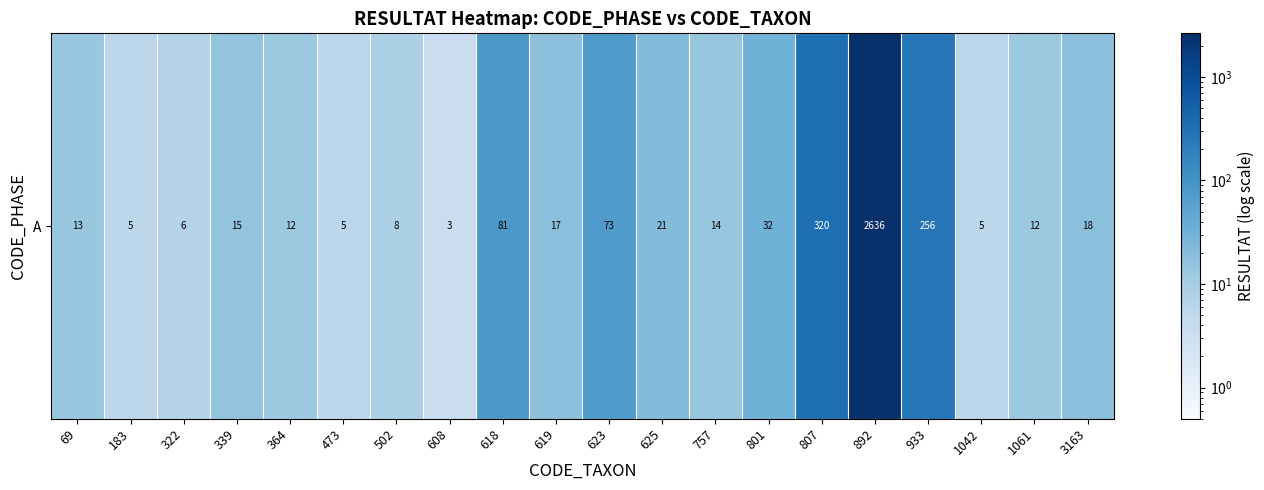

At which category does the chart reach its peak across all series?

892